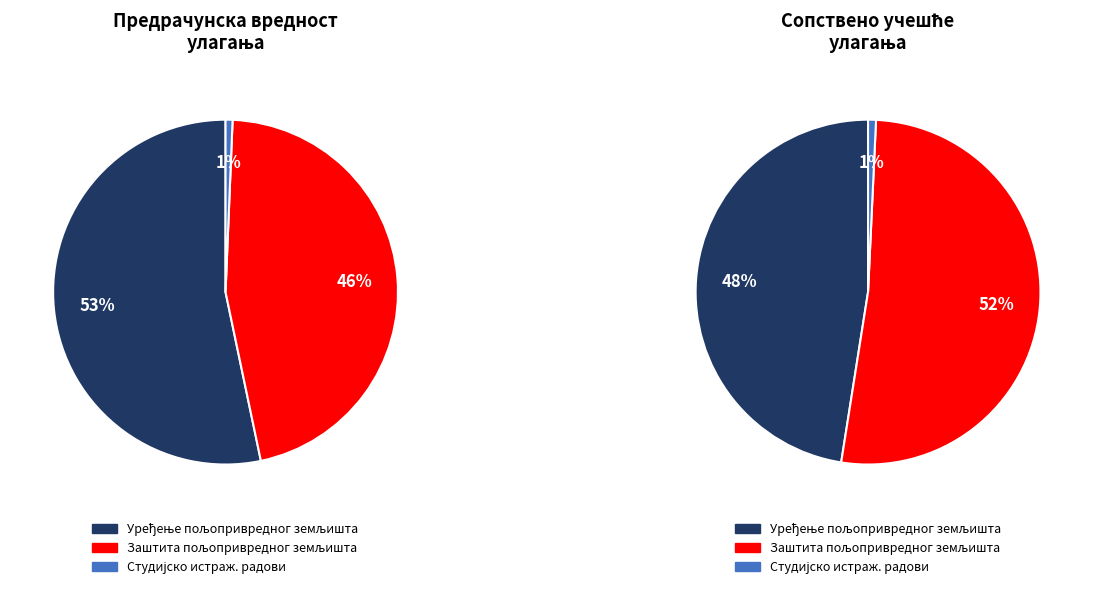

Is there any slice that represents more than half of the pie?

Yes